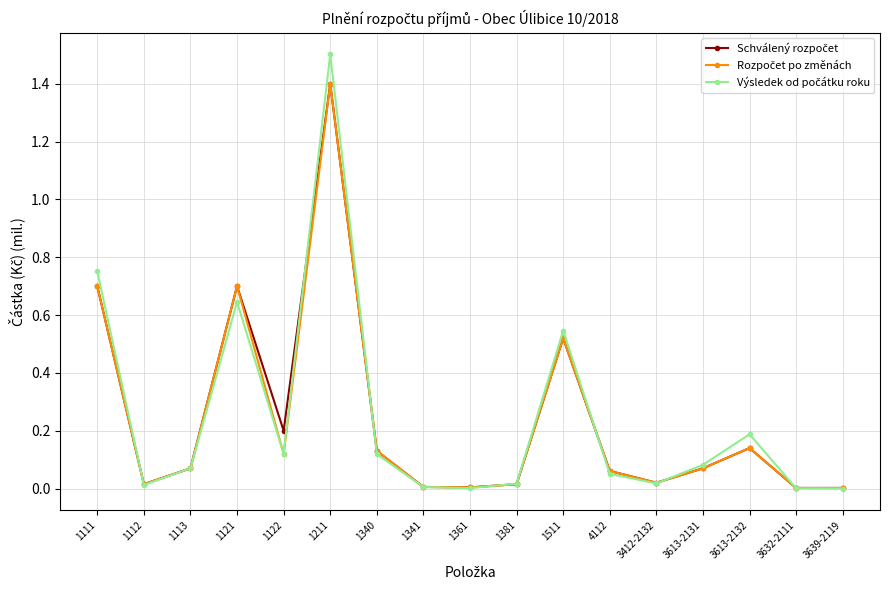

At which category is the sum across all series the highest?

1211